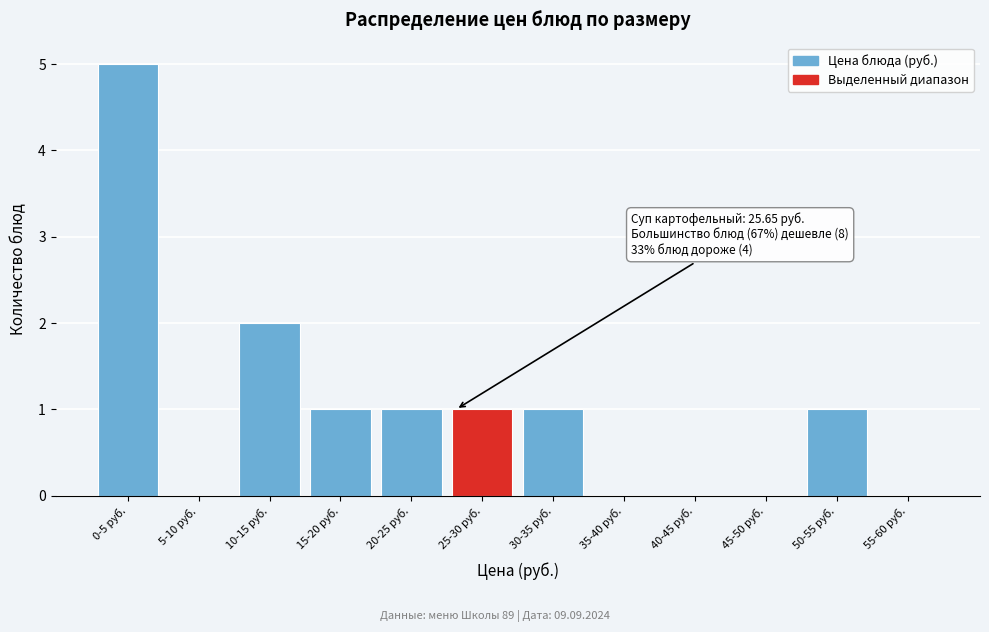

Reading left to right, transcribe all the data shown in this chart.

0-5 руб.=5	5-10 руб.=0	10-15 руб.=2	15-20 руб.=1	20-25 руб.=1	25-30 руб.=1	30-35 руб.=1	35-40 руб.=0	40-45 руб.=0	45-50 руб.=0	50-55 руб.=1	55-60 руб.=0